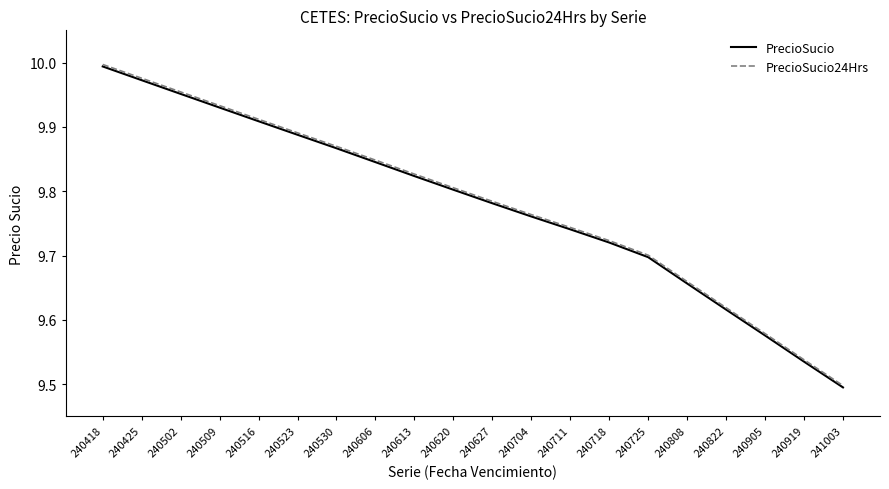

List the labels in order of PrecioSucio value, smallest first.

241003, 240919, 240905, 240822, 240808, 240725, 240718, 240711, 240704, 240627, 240620, 240613, 240606, 240530, 240523, 240516, 240509, 240502, 240425, 240418